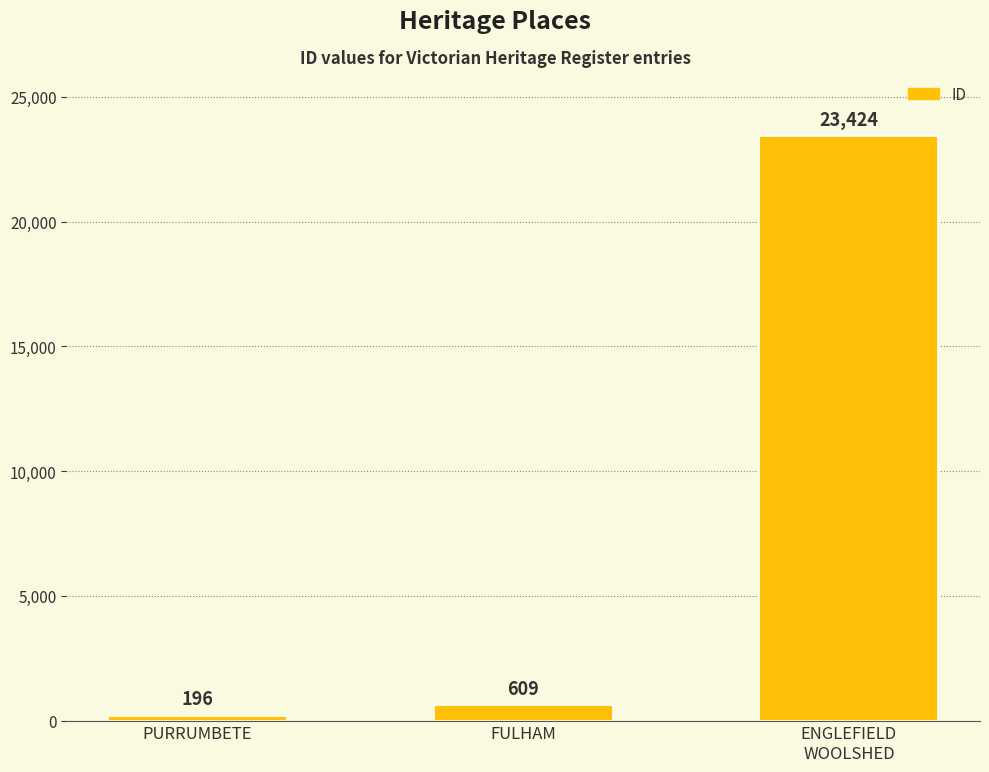

The value at FULHAM is 609. True or false?

True